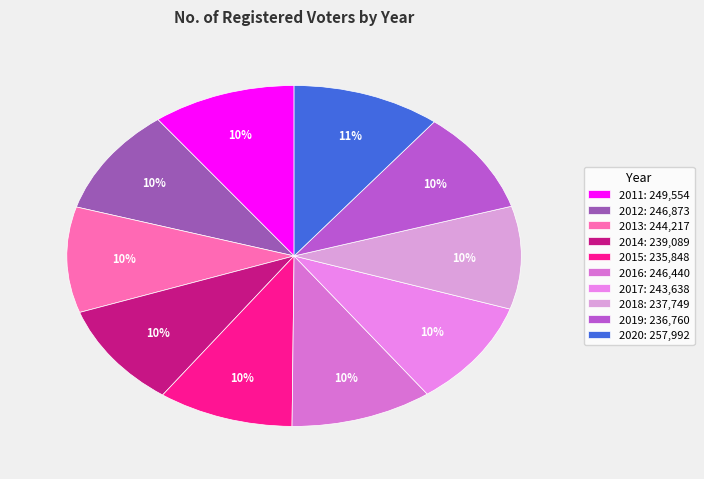

Is the sum of 2015 and 2011 greater than half?

No